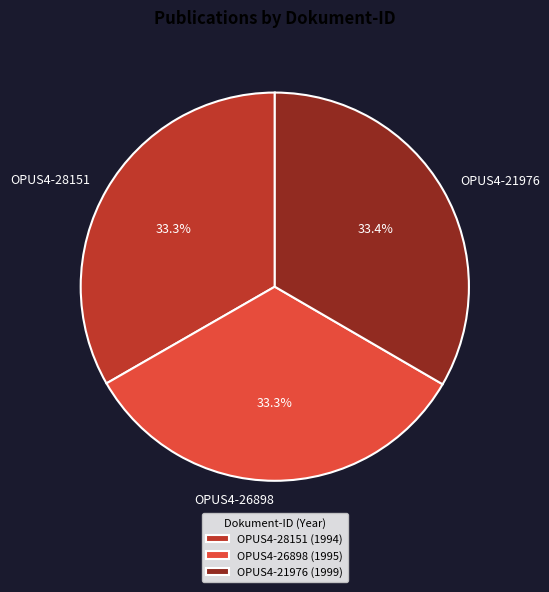

Approximately how many times larger is the value at OPUS4-28151 compared to OPUS4-26898?

1.0